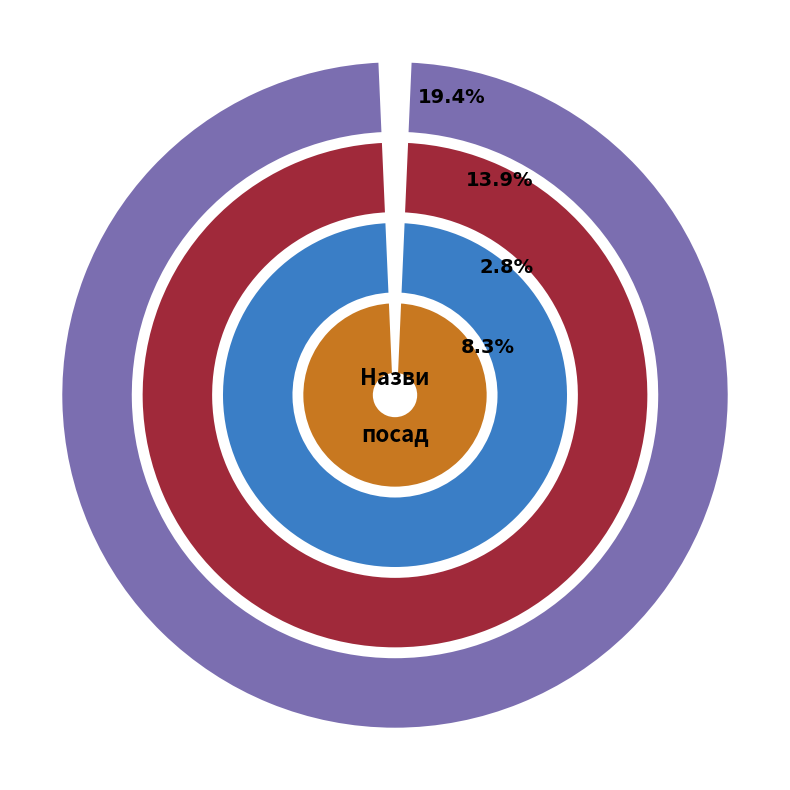

To the nearest percent, what portion does Завідувач філією represent?

22%